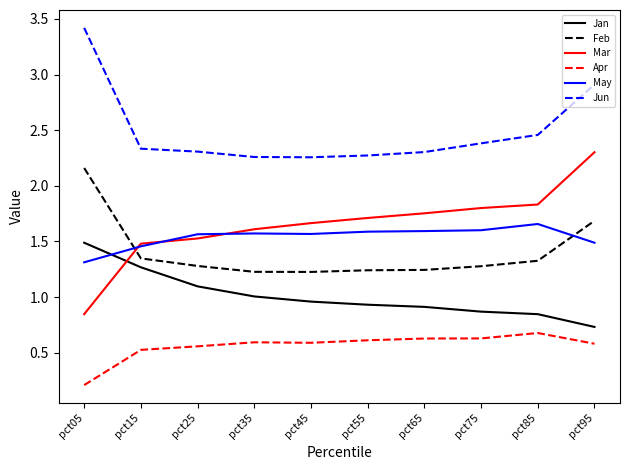

Which series changed the most between pct15 and pct25?

Jan